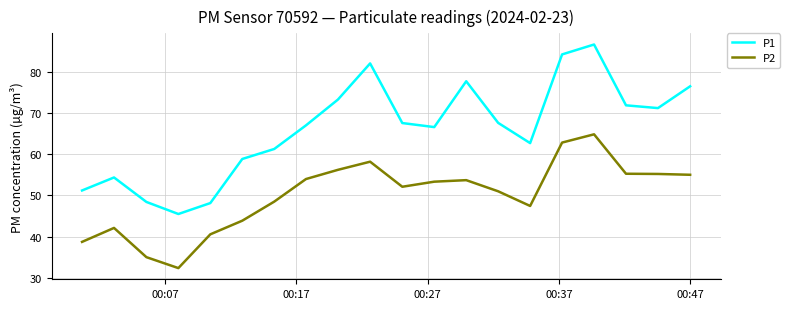

Which series has the largest total across all categories?

P1